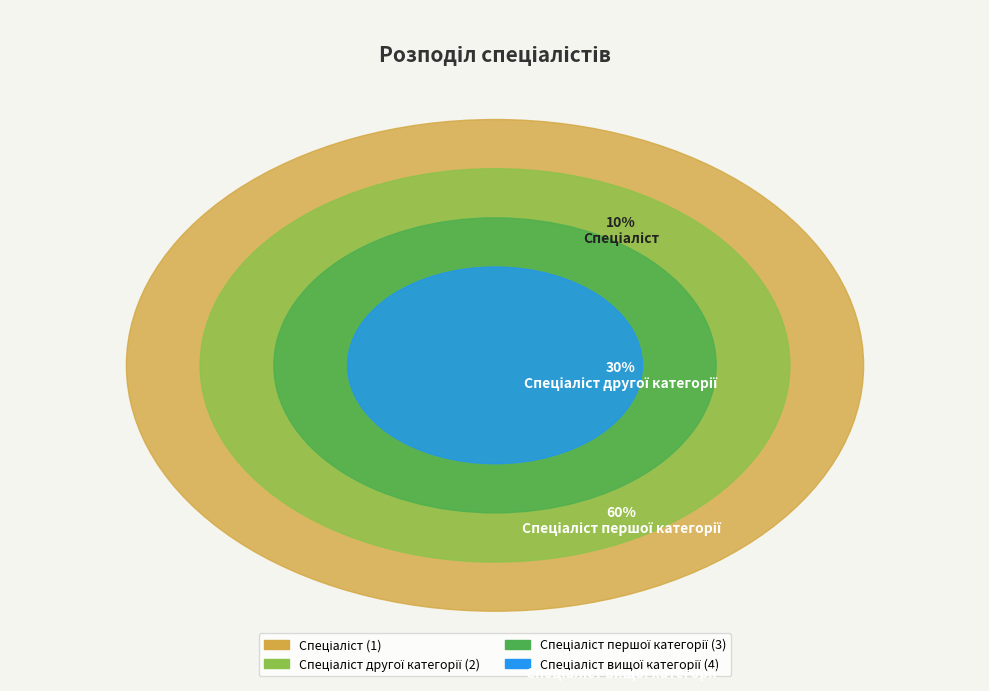

Which category has the smallest portion of the pie?

Спеціаліст